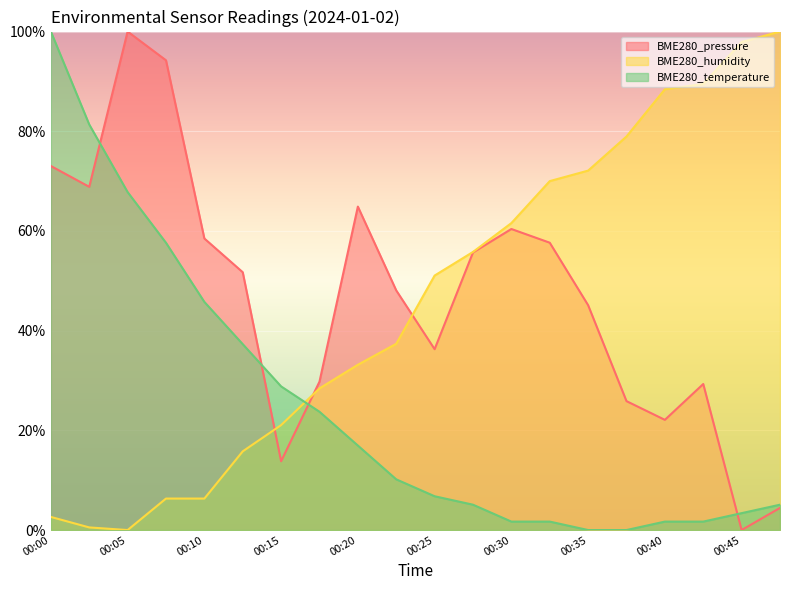

What is the spread (max minus min) of values at 00:43?

87.8